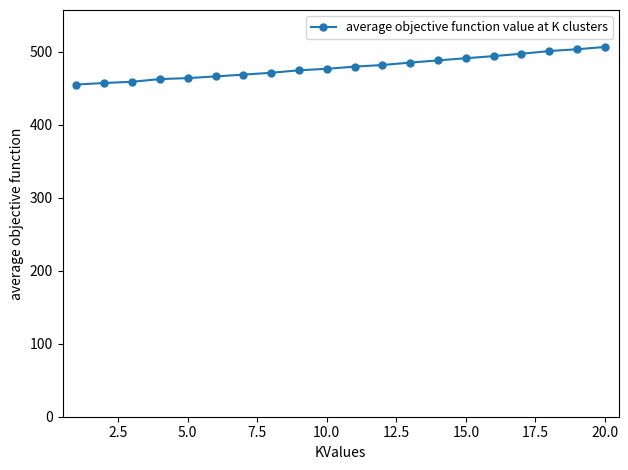

What is the maximum value shown in the chart?

506.3